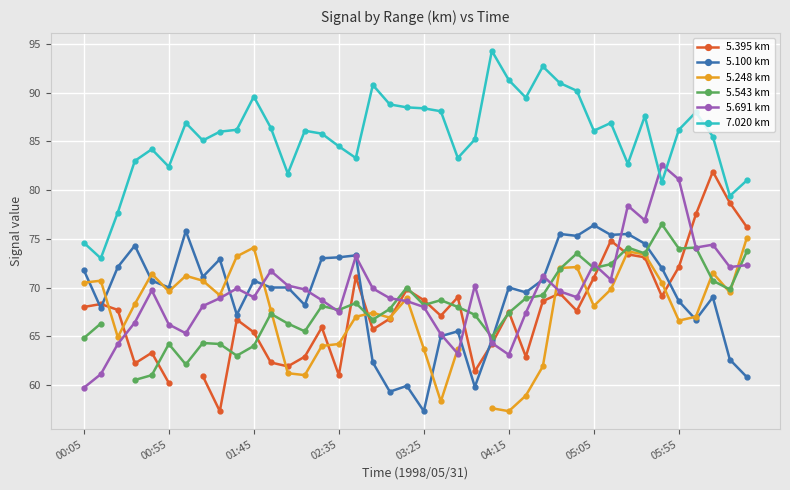

What is the lowest value of the 5.691 km series?

59.7